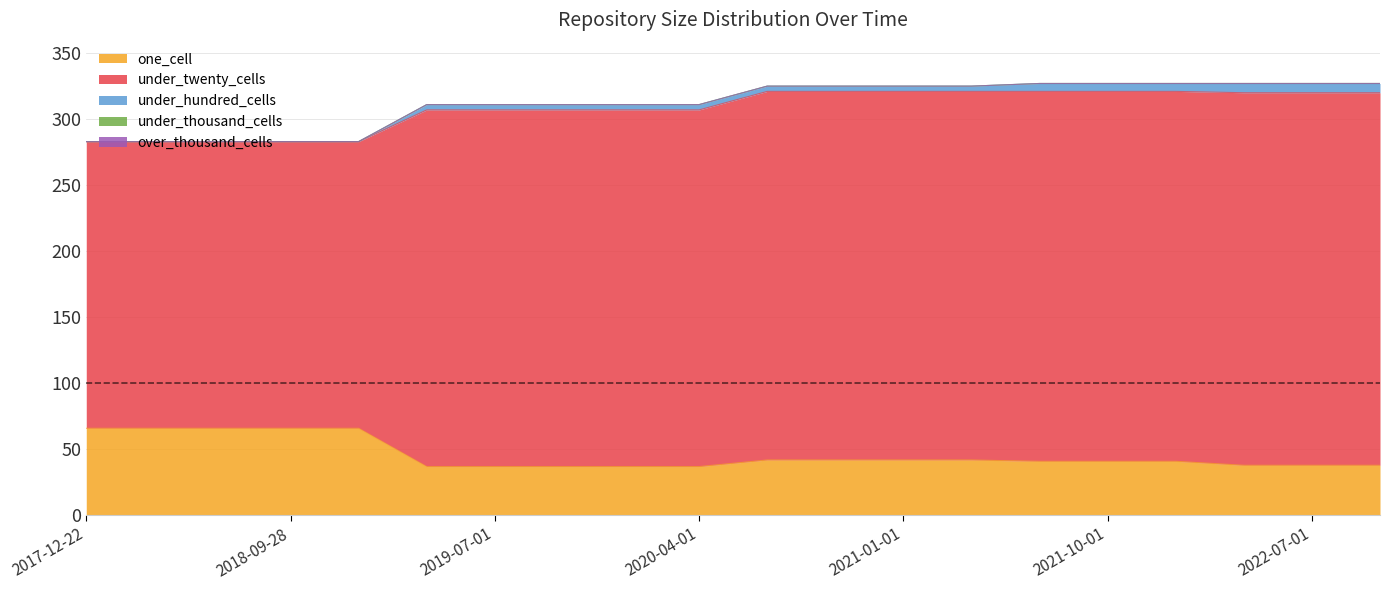

List the series in order of their peak value, highest first.

under_twenty_cells, one_cell, under_hundred_cells, under_thousand_cells, over_thousand_cells